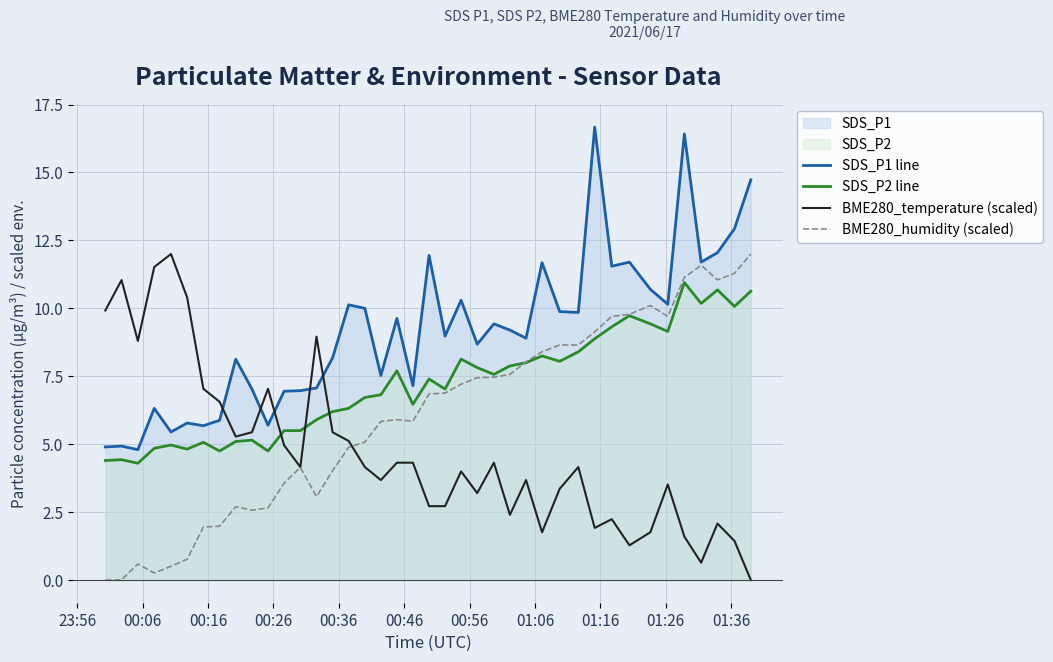

Rank the series by their average value, from lowest to highest.

BME280_temperature (scaled), BME280_humidity (scaled), SDS_P2 line, SDS_P1 line